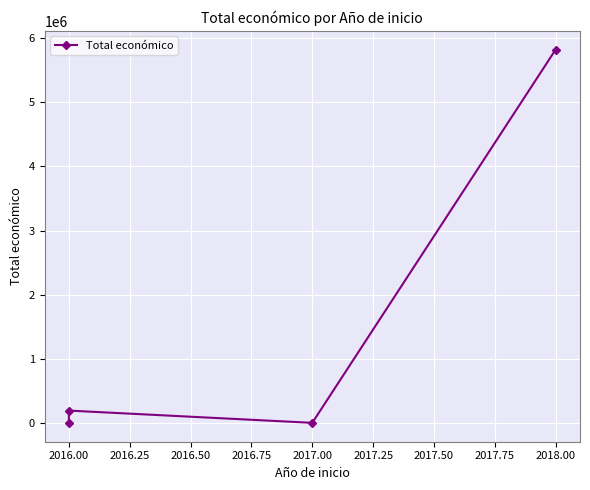

Reading right to left, transcribe all the data shown in this chart.

5819964	9148	199983	6000